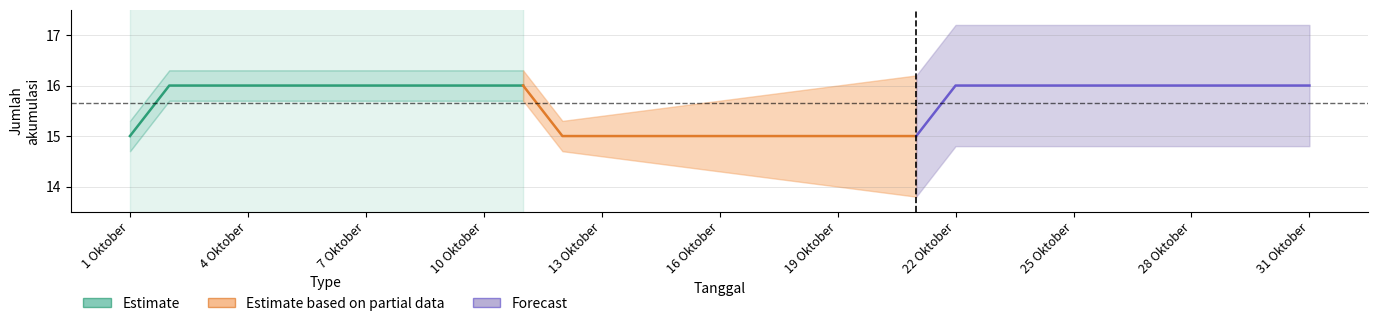

What is the label of the 4th point from the right?

22 Oktober